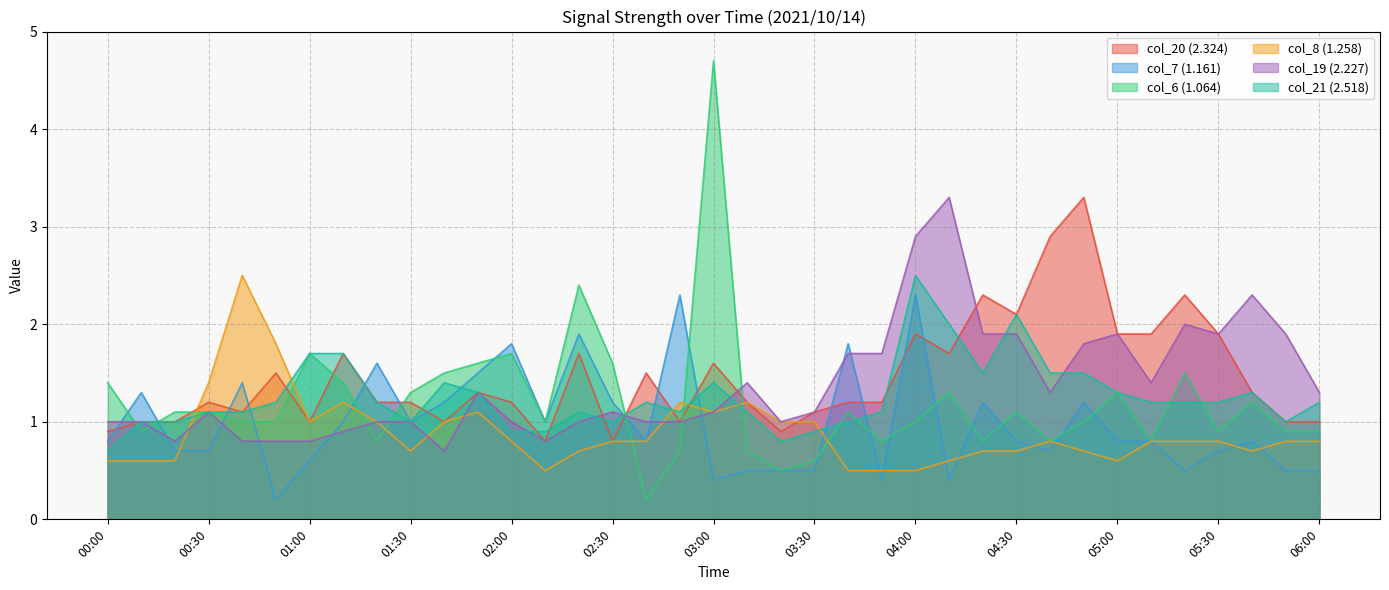

How many values in the col_21 (2.518) series are below 1?

5